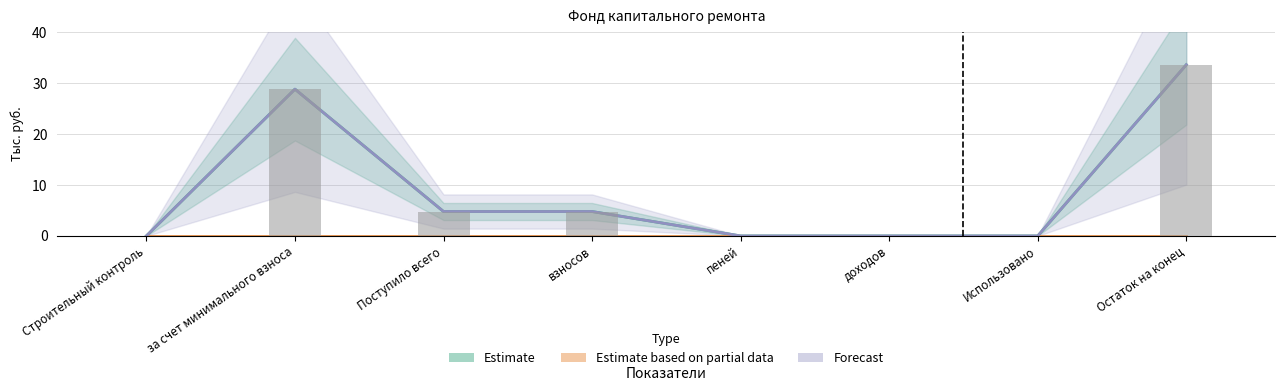

How many values in Estimate are above zero?

4